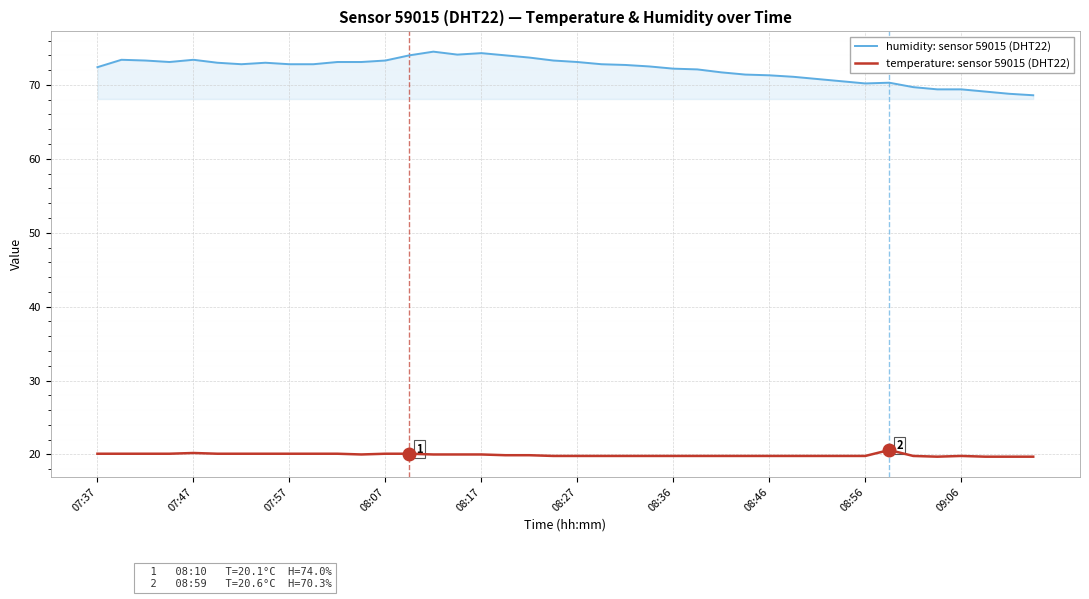

What is the difference between the maximum and minimum values in the humidity: sensor 59015 (DHT22) series?

5.9